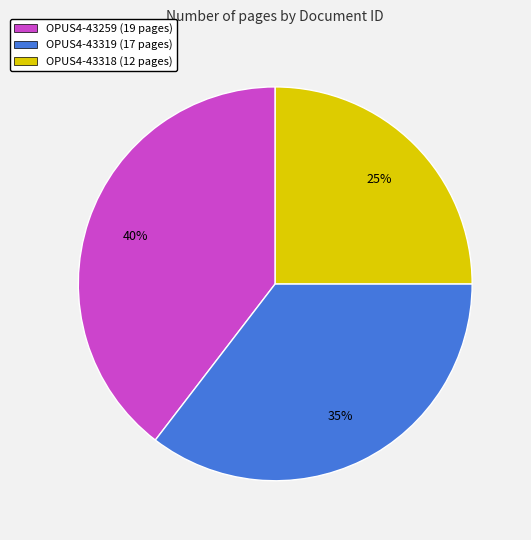

Which has a higher value, OPUS4-43318 or OPUS4-43259?

OPUS4-43259